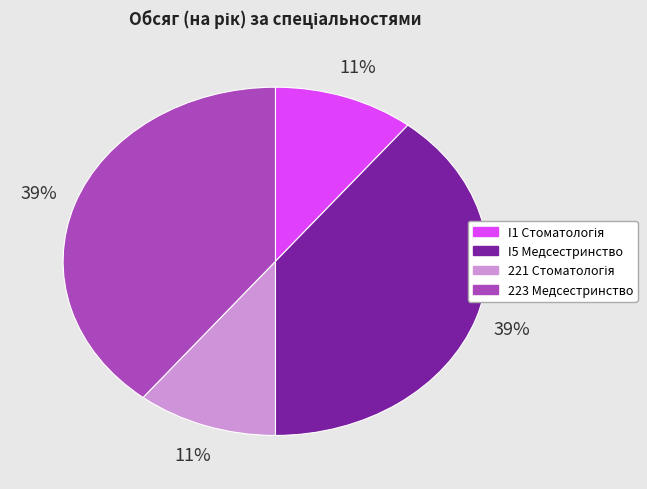

Approximately how many times larger is the value at 223 Медсестринство compared to I5 Медсестринство?

1.0